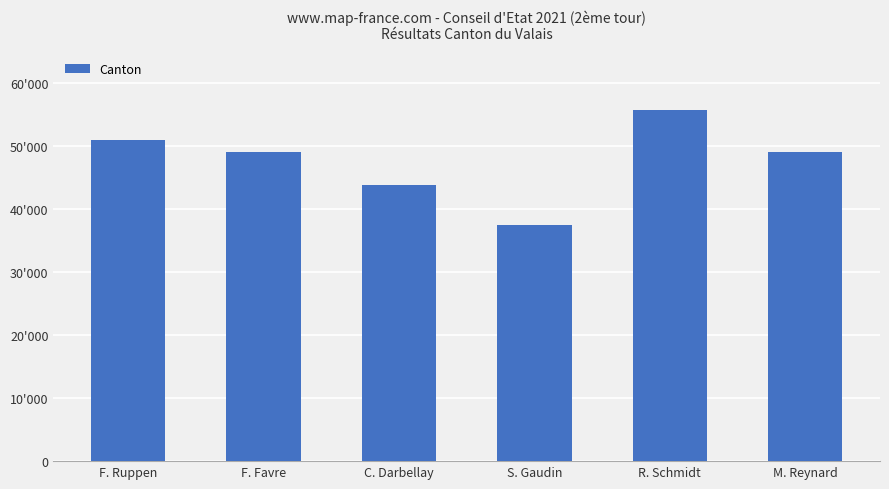

What is the label of the 4th bar from the left?

S. Gaudin